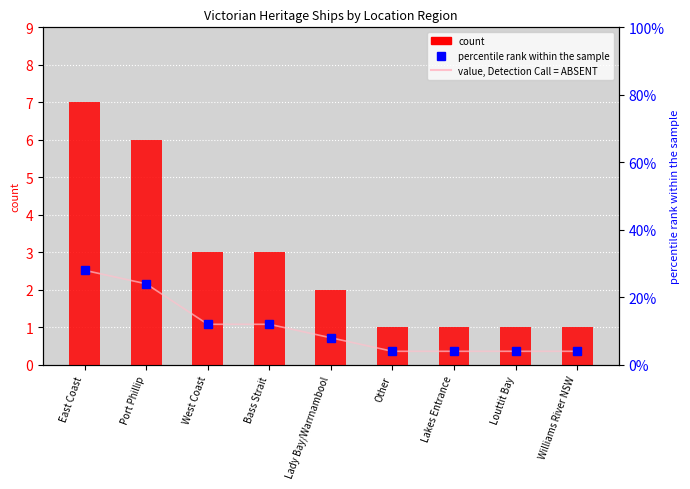

Which series has the widest spread of values?

percentile rank within the sample